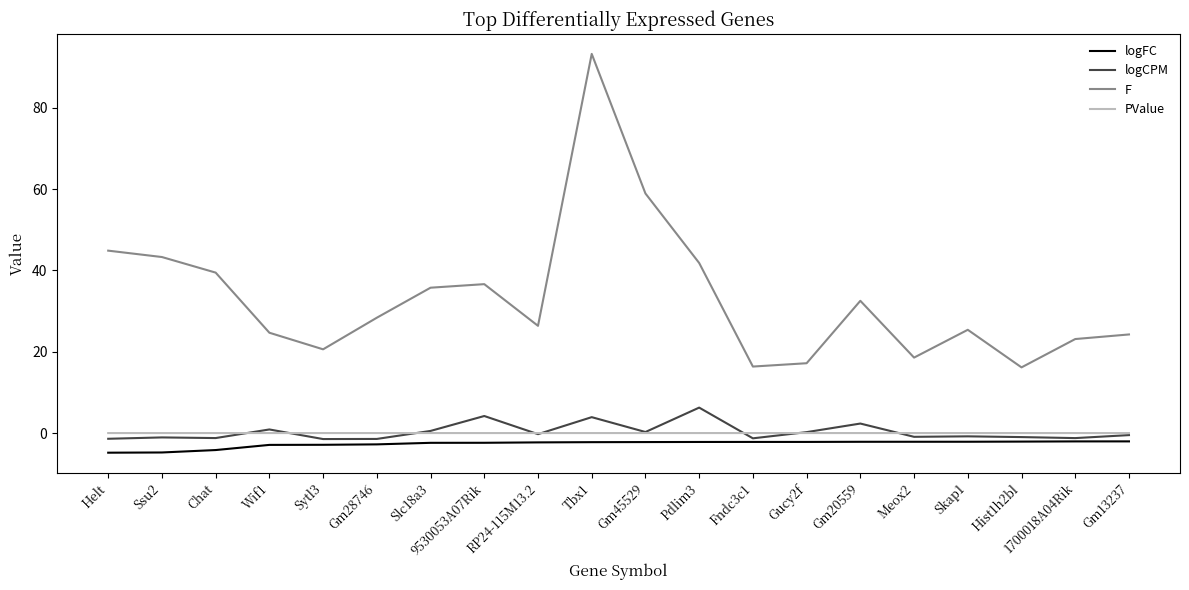

Rank the series by their maximum value, from highest to lowest.

F, logCPM, PValue, logFC